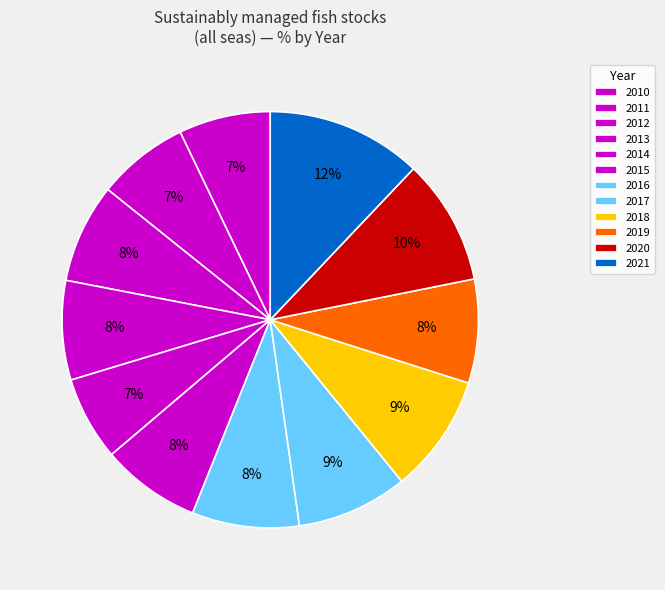

How many slices are in this pie chart?

12